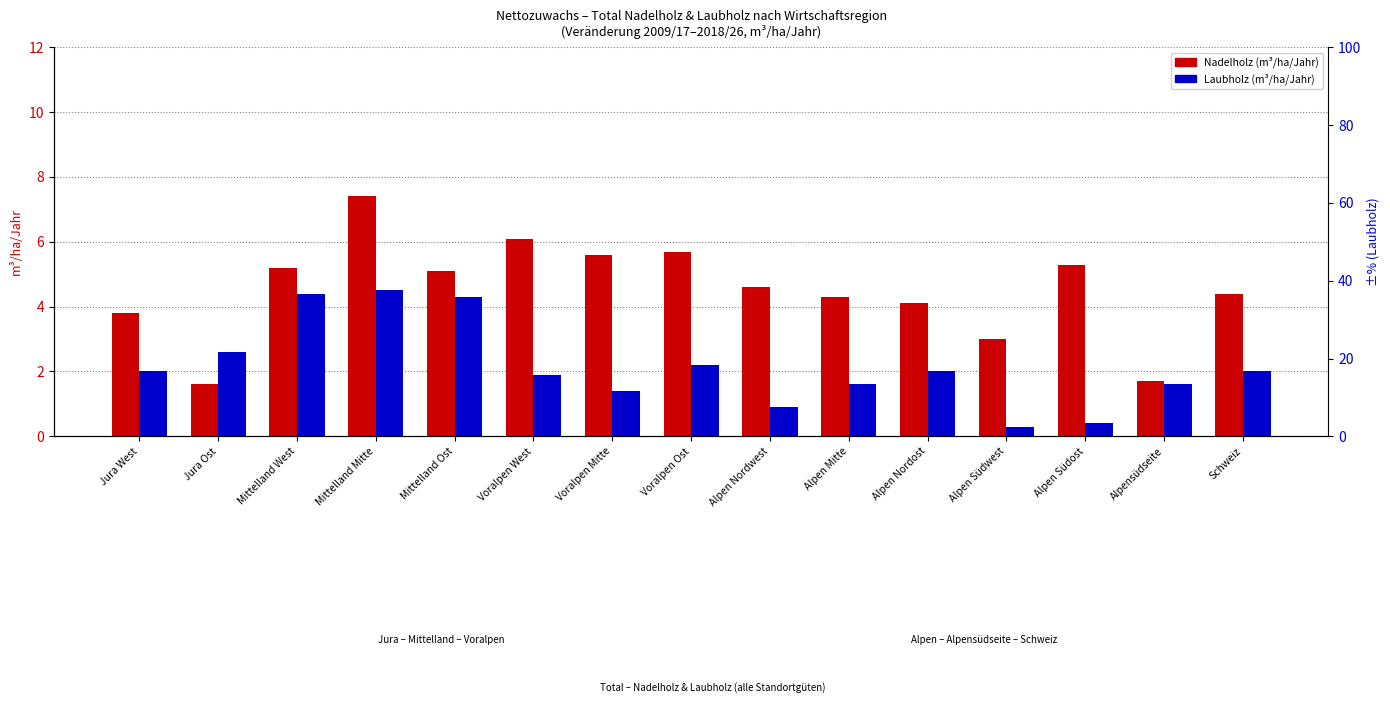

What is the total value across all series at Alpen Mitte?

5.9